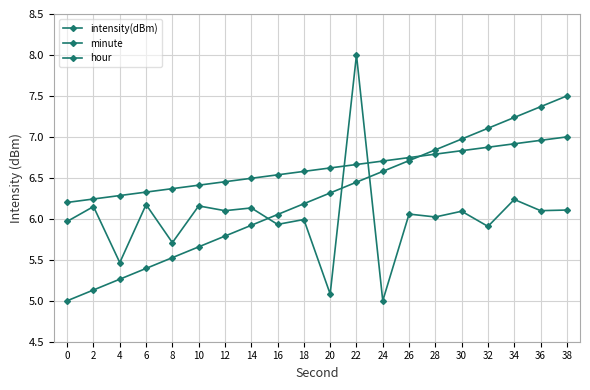

How many distinct data groups are displayed?

3